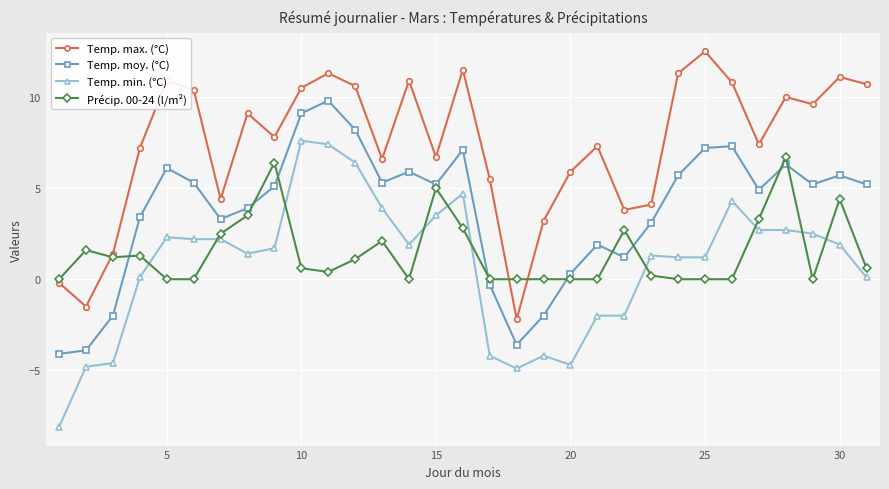

Does the chart have visible grid lines?

Yes